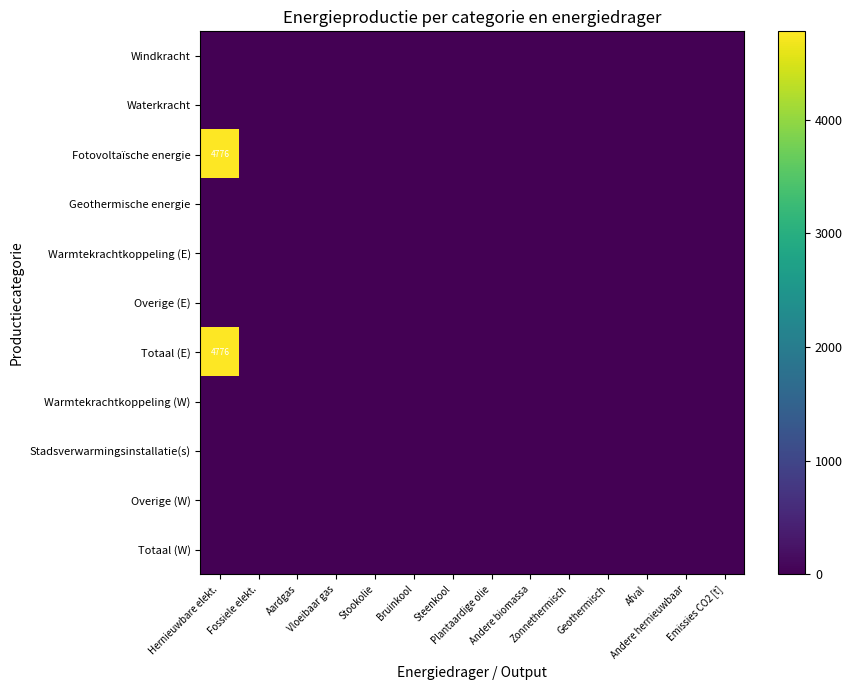

At which label does Fotovoltaïsche energie reach its minimum?

Fossiele elekt.